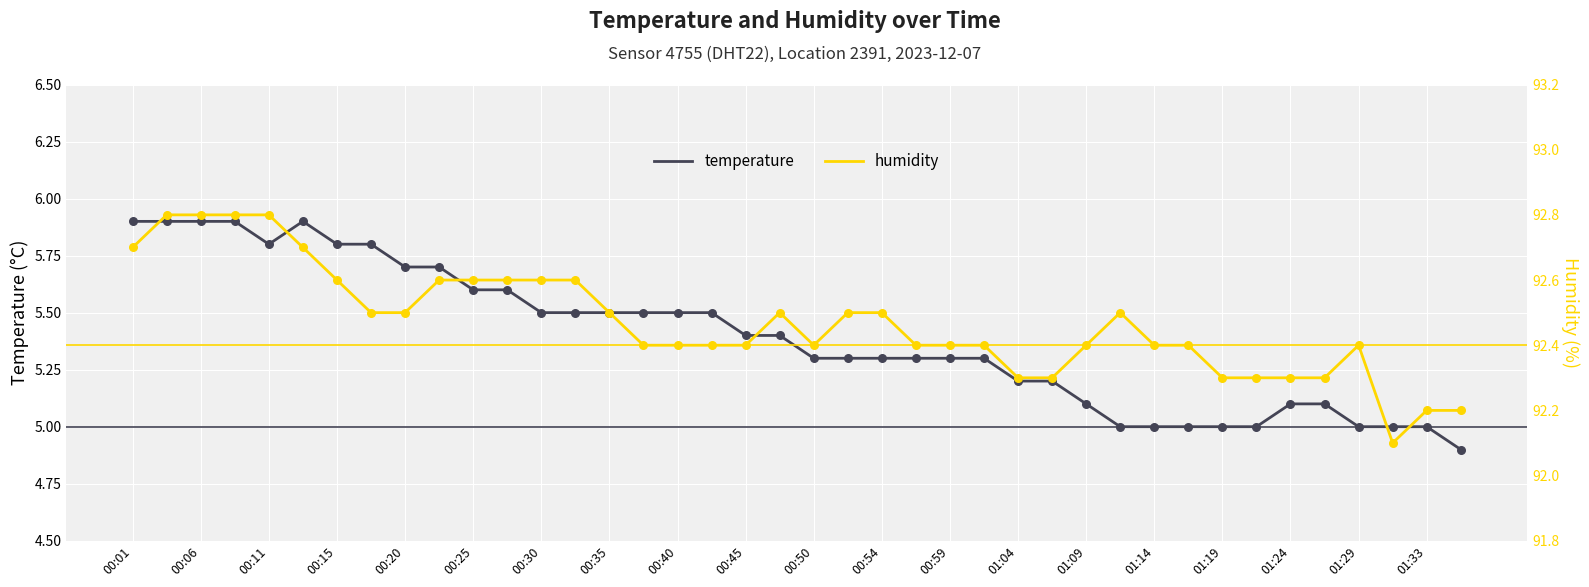

Which series has the widest spread of Y values?

temperature